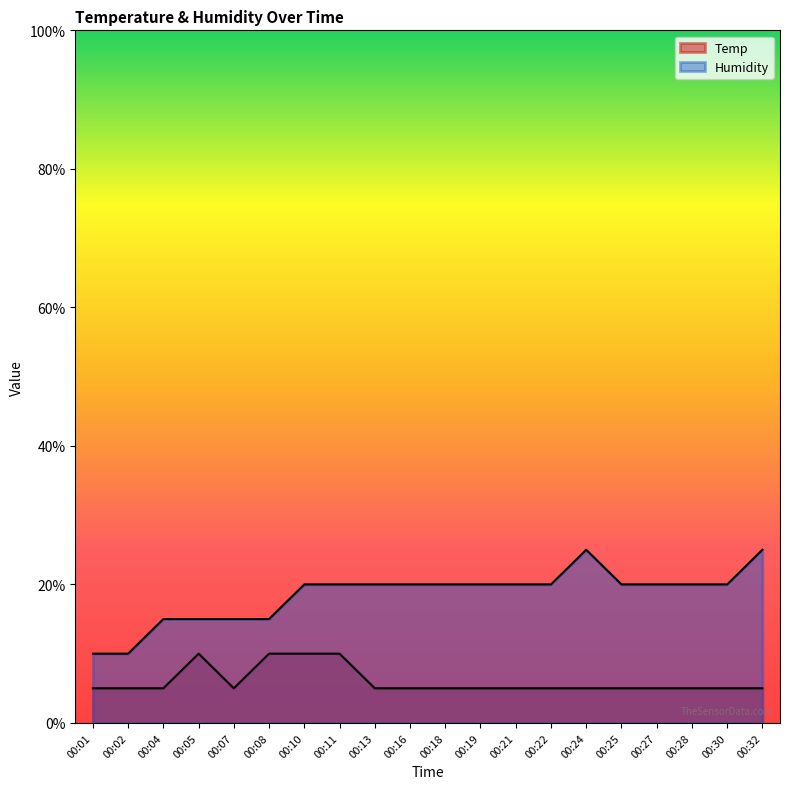

How many lines are shown in the chart?

2